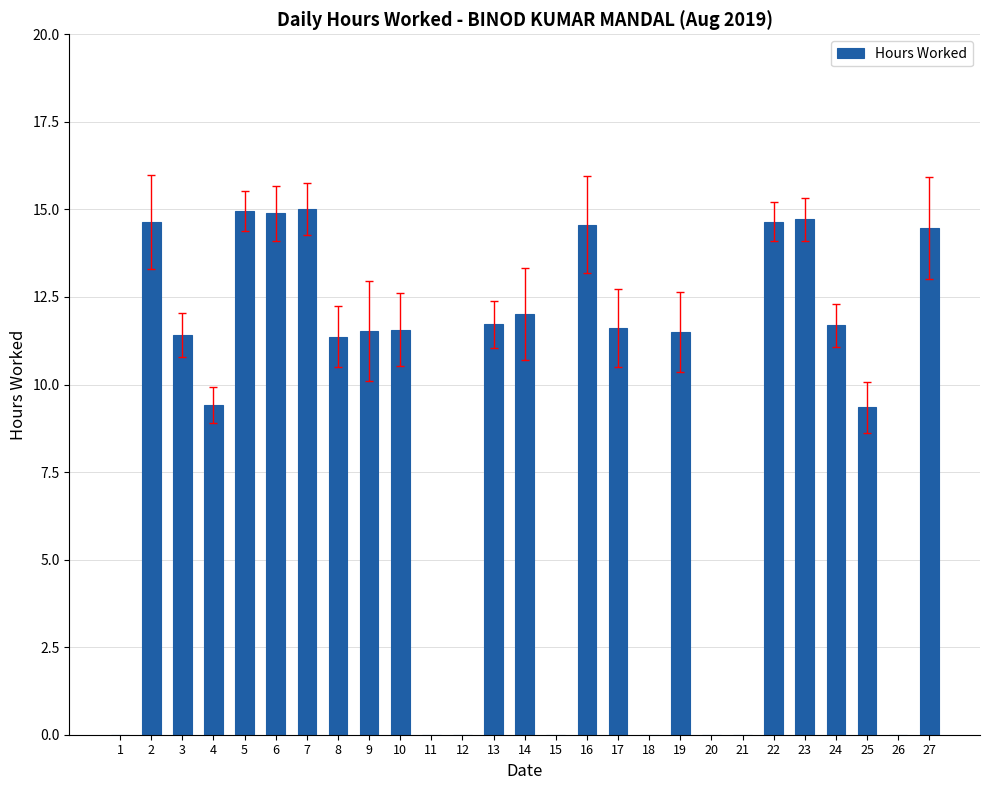

Reading left to right, list all the values displayed in this chart.

0.0	14.6	11.4	9.4	15.0	14.9	15.0	11.4	11.5	11.6	0.0	0.0	11.7	12.0	0.0	14.6	11.6	0.0	11.5	0.0	0.0	14.7	14.7	11.7	9.3	0.0	14.5